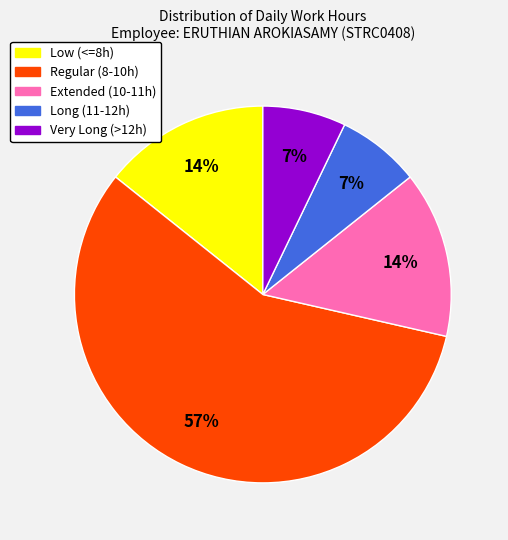

Is it true that Extended (10-11h) is 7% of the pie?

False